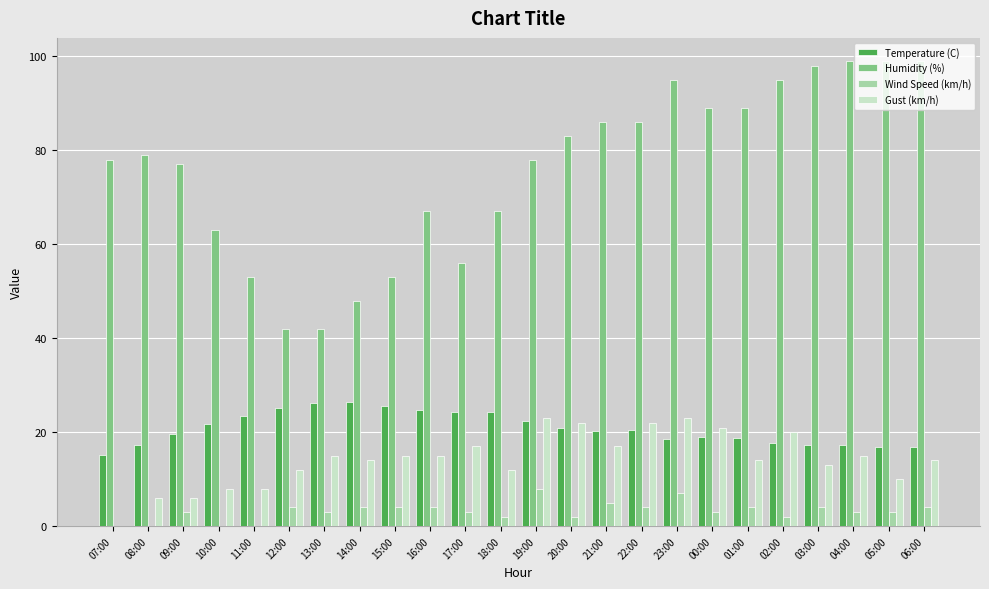

What is the greatest value displayed?

99.0